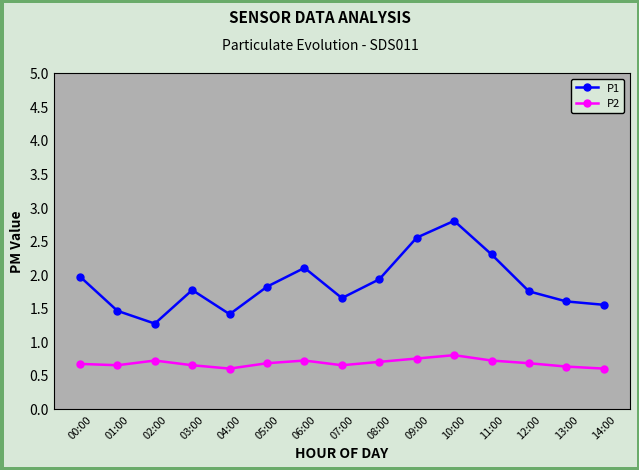

True or false: P1 has a value of 2.8 at 10:00.

True